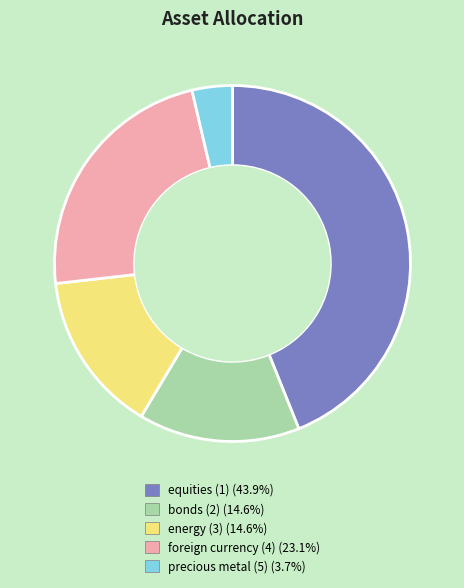

Does any single category account for the majority?

No